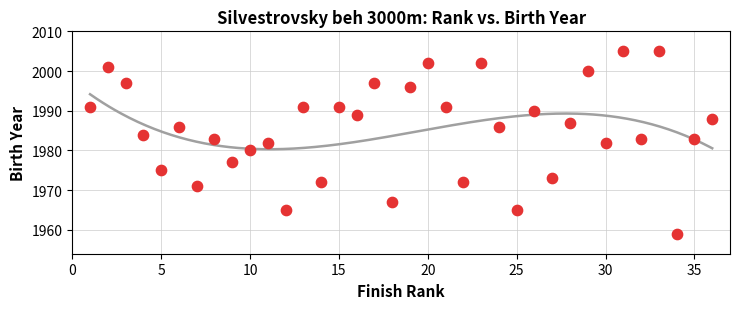

What is the range of X values (max minus min)?

35